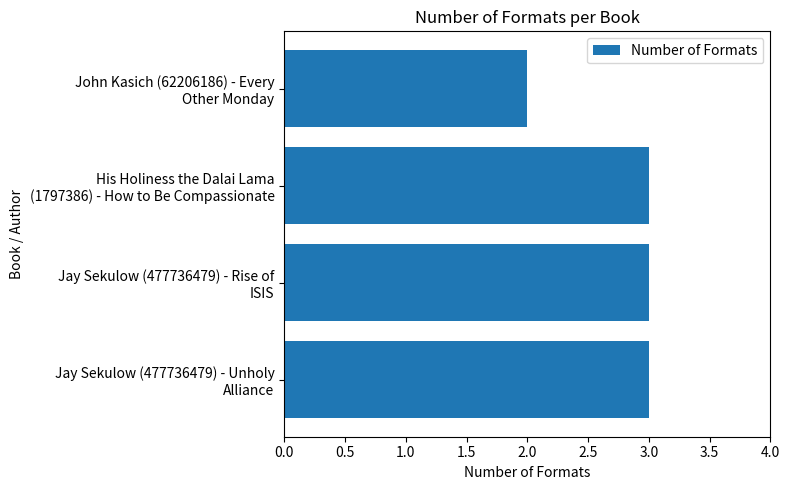

What is the sum of all values?

11